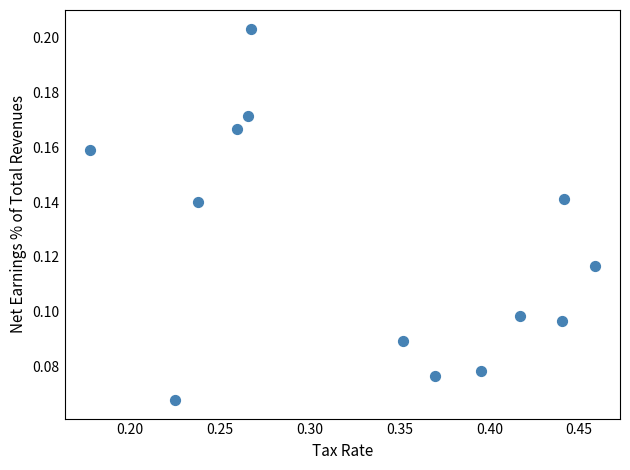

What is the range of X values (max minus min)?

0.3